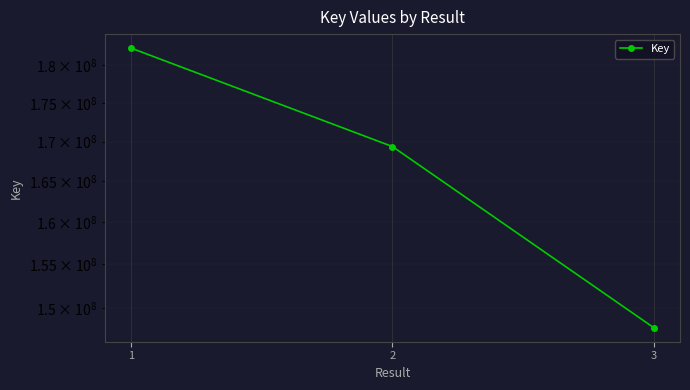

How many data points are less than 169355882?

1